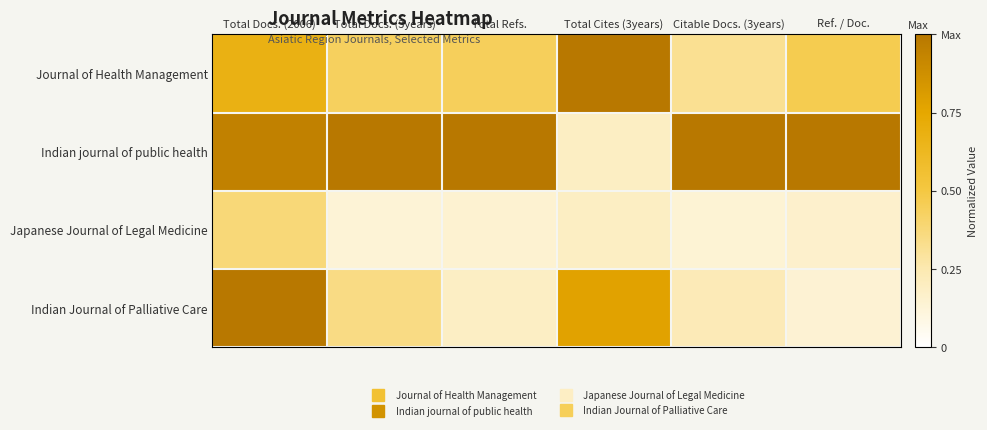

What is the difference between the highest and lowest values at Total Cites (3years)?

0.8